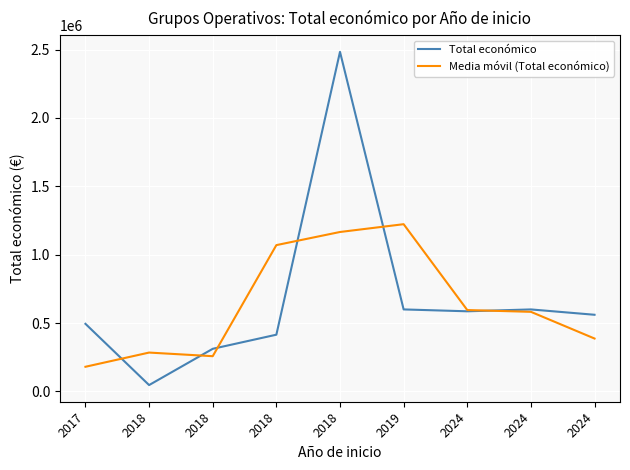

Where does the Media móvil (Total económico) series first go above 582009?

2018